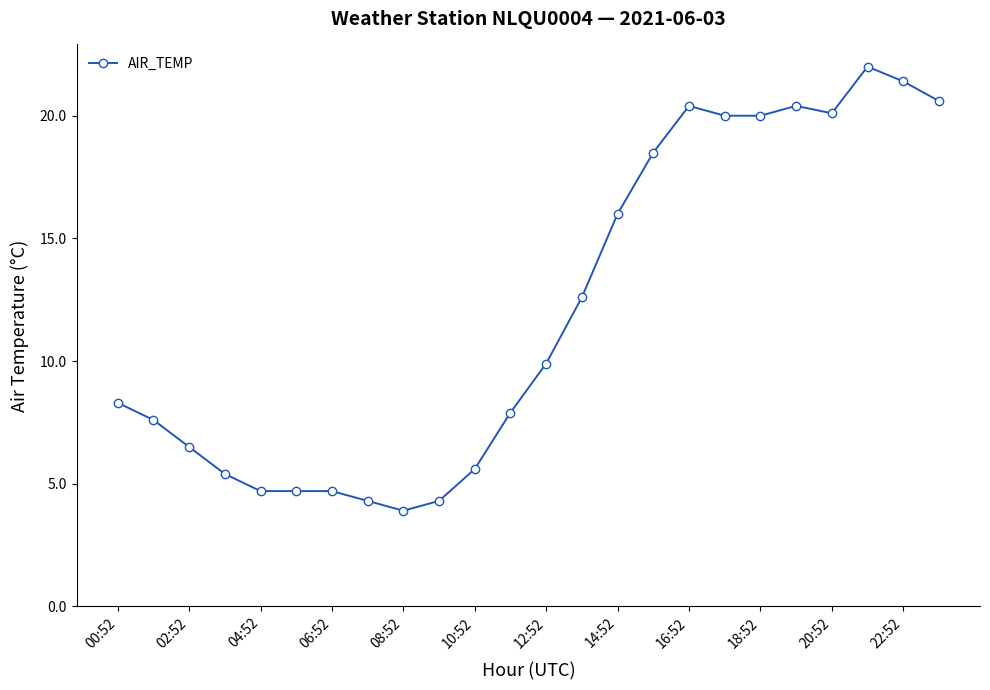

What is the sum of all values?

289.8